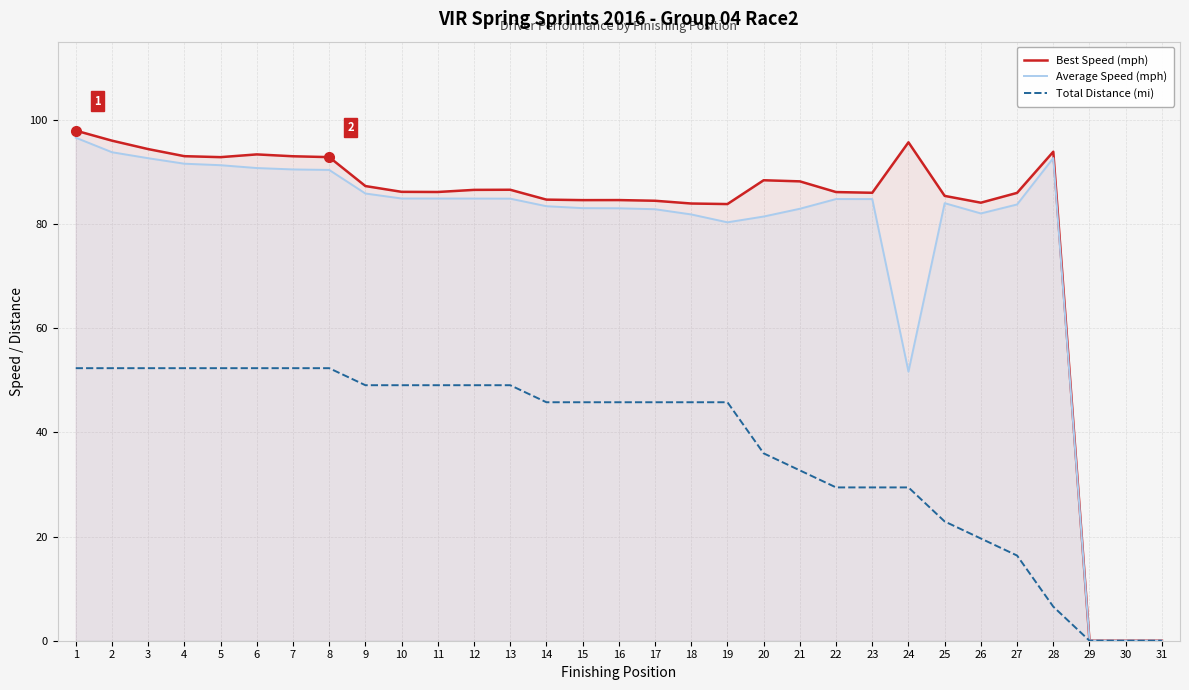

True or false: Average Speed (mph) and Best Speed (mph) intersect in this chart.

False